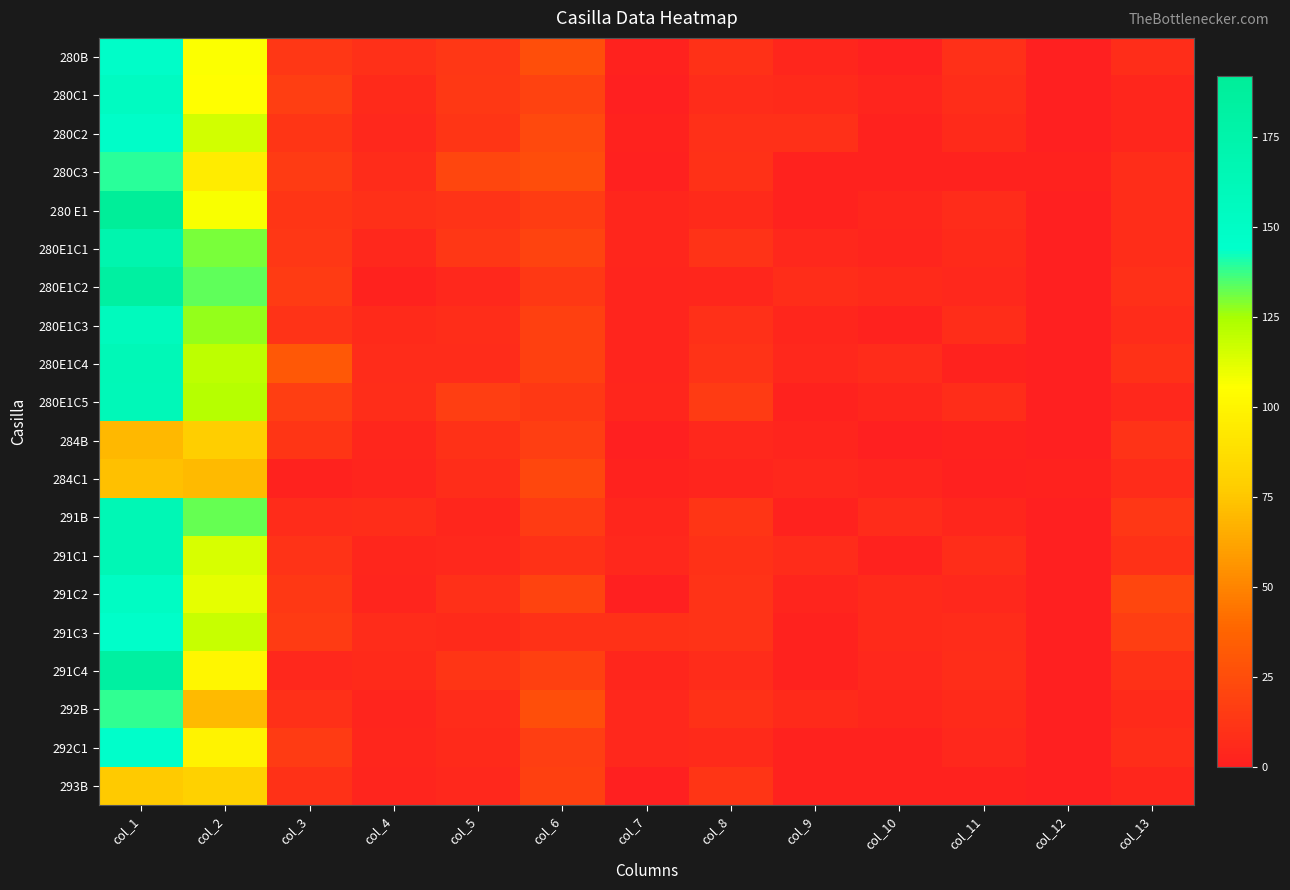

Reading right to left, extract all data points from this chart.

280B: col_13=8	col_12=0	col_11=9	col_10=1	col_9=4	col_8=10	col_7=2	col_6=26	col_5=13	col_4=9	col_3=13	col_2=106	col_1=147
280C1: col_13=4	col_12=0	col_11=8	col_10=3	col_9=6	col_8=7	col_7=0	col_6=19	col_5=14	col_4=6	col_3=17	col_2=105	col_1=153
280C2: col_13=4	col_12=0	col_11=6	col_10=2	col_9=9	col_8=9	col_7=2	col_6=23	col_5=12	col_4=5	col_3=12	col_2=116	col_1=147
280C3: col_13=8	col_12=2	col_11=2	col_10=2	col_9=2	col_8=10	col_7=1	col_6=25	col_5=21	col_4=7	col_3=15	col_2=95	col_1=139
280 E1: col_13=8	col_12=0	col_11=7	col_10=4	col_9=2	col_8=6	col_7=4	col_6=16	col_5=11	col_4=9	col_3=12	col_2=107	col_1=192
280E1C1: col_13=8	col_12=0	col_11=6	col_10=3	col_9=5	col_8=11	col_7=4	col_6=20	col_5=13	col_4=5	col_3=13	col_2=130	col_1=171
280E1C2: col_13=9	col_12=0	col_11=5	col_10=6	col_9=8	col_8=4	col_7=3	col_6=14	col_5=5	col_4=2	col_3=15	col_2=133	col_1=184
280E1C3: col_13=7	col_12=0	col_11=8	col_10=2	col_9=4	col_8=9	col_7=3	col_6=18	col_5=8	col_4=6	col_3=11	col_2=127	col_1=158
280E1C4: col_13=10	col_12=0	col_11=2	col_10=7	col_9=5	col_8=11	col_7=3	col_6=18	col_5=7	col_4=7	col_3=31	col_2=120	col_1=163
280E1C5: col_13=5	col_12=0	col_11=8	col_10=4	col_9=2	col_8=15	col_7=4	col_6=14	col_5=17	col_4=8	col_3=17	col_2=122	col_1=162
284B: col_13=11	col_12=0	col_11=2	col_10=0	col_9=3	col_8=5	col_7=0	col_6=17	col_5=10	col_4=4	col_3=12	col_2=78	col_1=69
284C1: col_13=7	col_12=2	col_11=1	col_10=3	col_9=5	col_8=3	col_7=2	col_6=22	col_5=8	col_4=3	col_3=2	col_2=70	col_1=72
291B: col_13=13	col_12=0	col_11=4	col_10=7	col_9=2	col_8=12	col_7=4	col_6=15	col_5=4	col_4=8	col_3=7	col_2=132	col_1=165
291C1: col_13=10	col_12=0	col_11=8	col_10=2	col_9=7	col_8=10	col_7=5	col_6=10	col_5=5	col_4=4	col_3=11	col_2=114	col_1=165
291C2: col_13=21	col_12=0	col_11=5	col_10=6	col_9=3	col_8=11	col_7=0	col_6=20	col_5=9	col_4=3	col_3=14	col_2=111	col_1=152
291C3: col_13=17	col_12=0	col_11=7	col_10=6	col_9=2	col_8=11	col_7=10	col_6=10	col_5=6	col_4=7	col_3=15	col_2=118	col_1=146
291C4: col_13=10	col_12=0	col_11=8	col_10=5	col_9=2	col_8=7	col_7=4	col_6=18	col_5=12	col_4=6	col_3=5	col_2=101	col_1=183
292B: col_13=6	col_12=0	col_11=6	col_10=4	col_9=6	col_8=10	col_7=5	col_6=26	col_5=7	col_4=3	col_3=9	col_2=70	col_1=138
292C1: col_13=8	col_12=0	col_11=5	col_10=2	col_9=2	col_8=6	col_7=5	col_6=17	col_5=6	col_4=4	col_3=15	col_2=99	col_1=145
293B: col_13=4	col_12=0	col_11=2	col_10=2	col_9=2	col_8=12	col_7=0	col_6=18	col_5=5	col_4=3	col_3=10	col_2=80	col_1=76